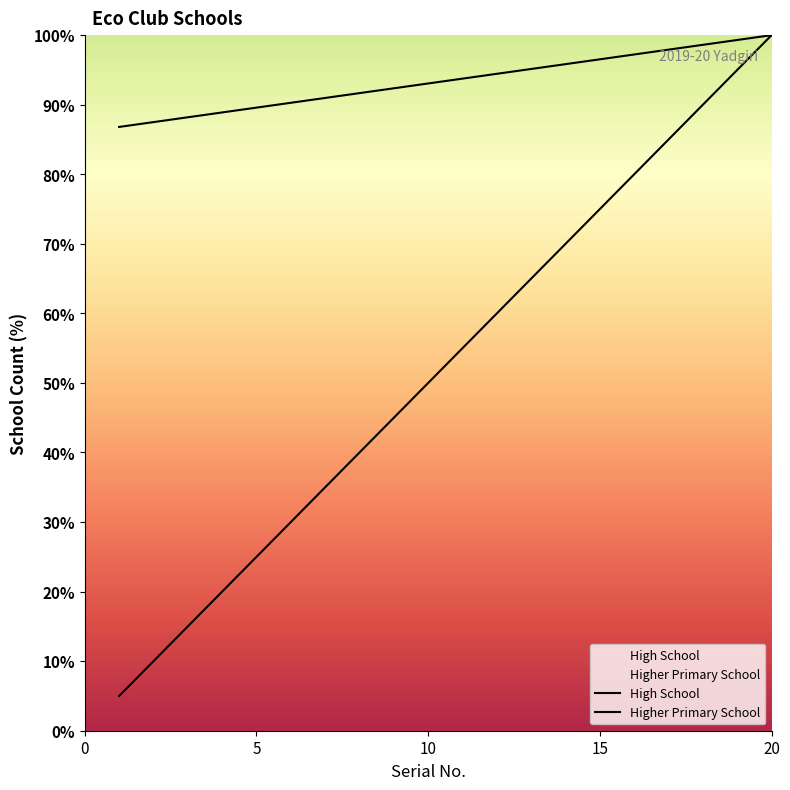

How many data points does each series have?

20